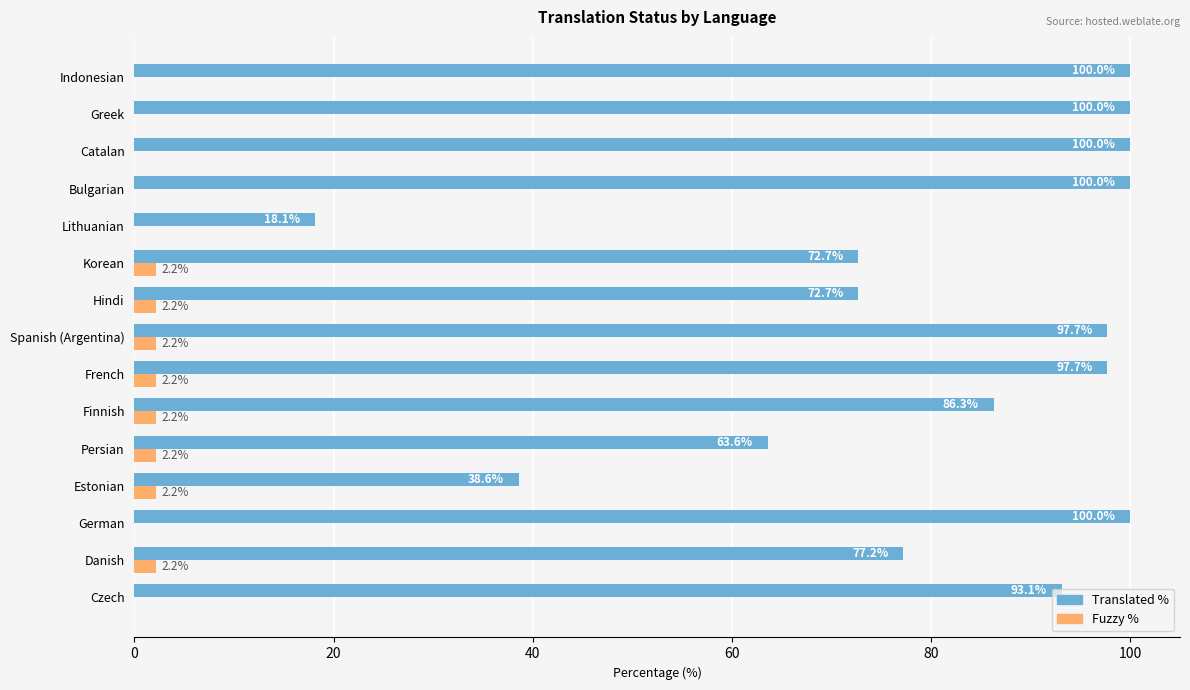

What are all the series names shown in the legend?

Translated %, Fuzzy %